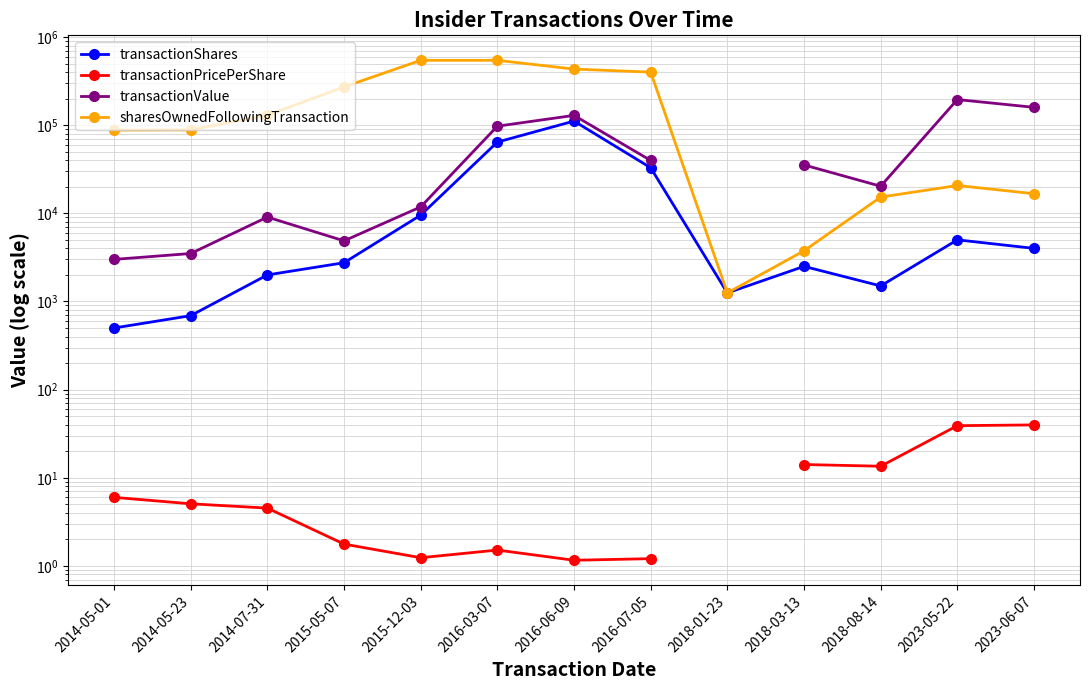

What are all the series names shown in the legend?

transactionShares, transactionPricePerShare, transactionValue, sharesOwnedFollowingTransaction